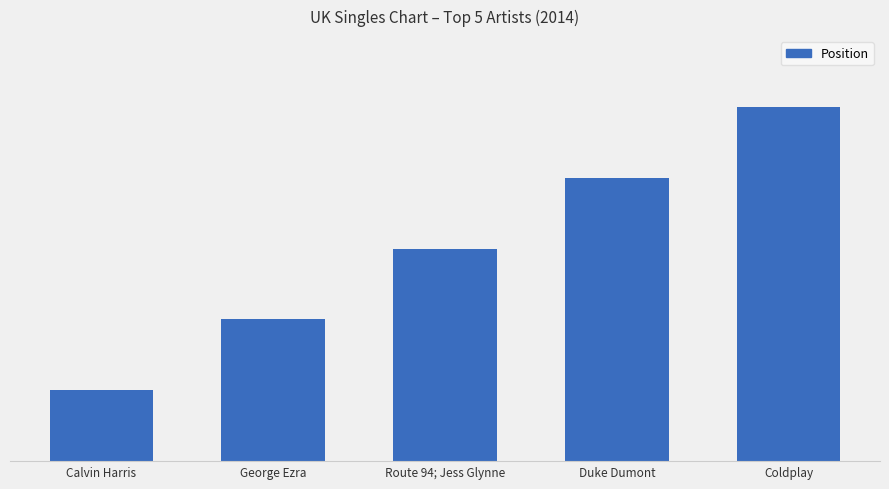

Which has a higher value, Coldplay or Route 94; Jess Glynne?

Coldplay